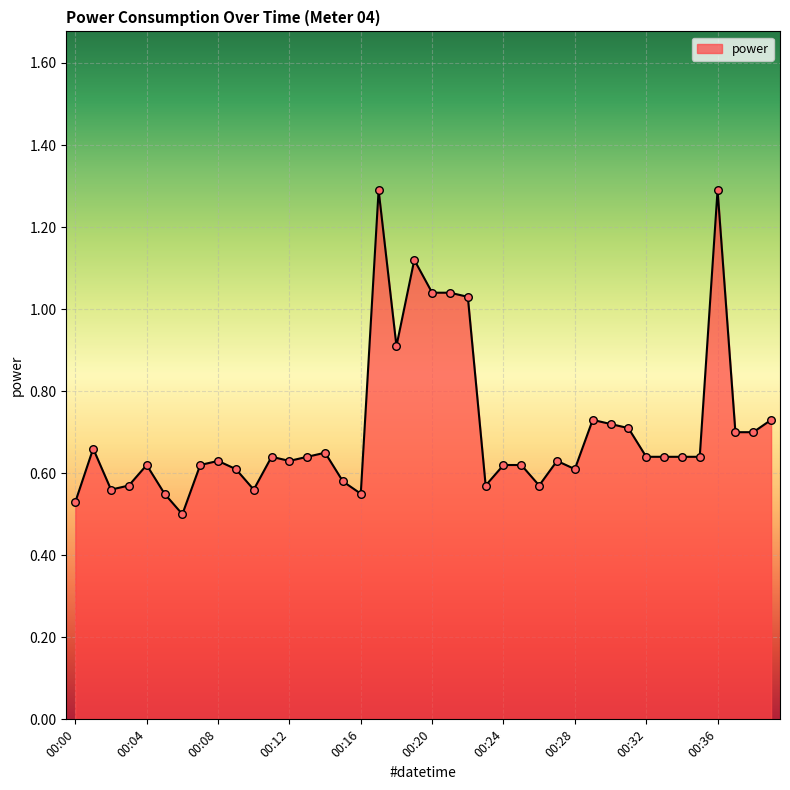

Does the chart have visible grid lines?

Yes